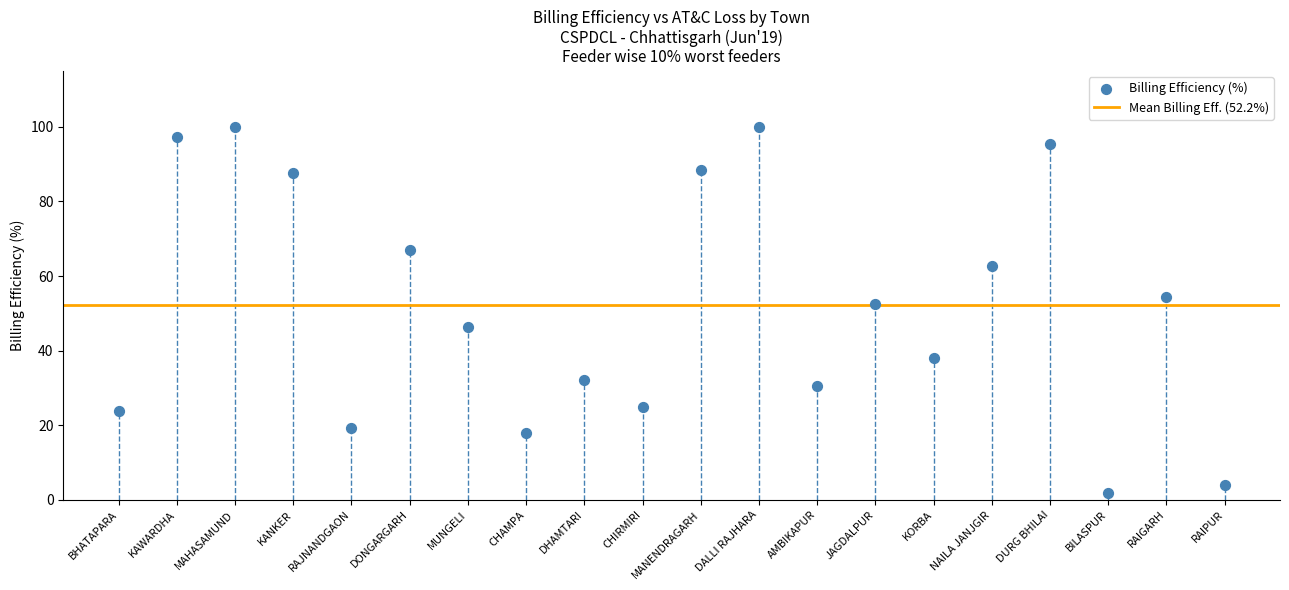

What Y value in the scatter plot is closest to 50?

52.5